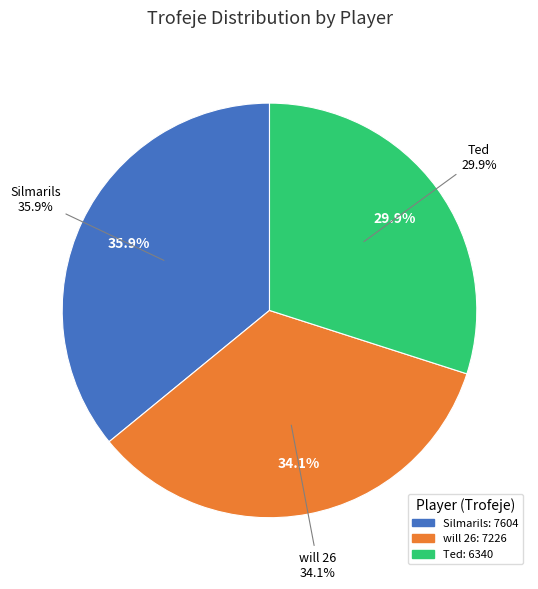

Which category has the smallest portion of the pie?

Ted